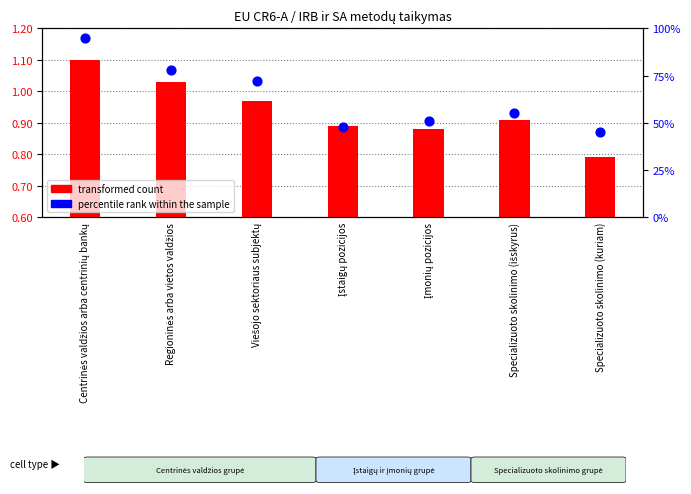

Which series contains the lowest Y value?

percentile rank within the sample